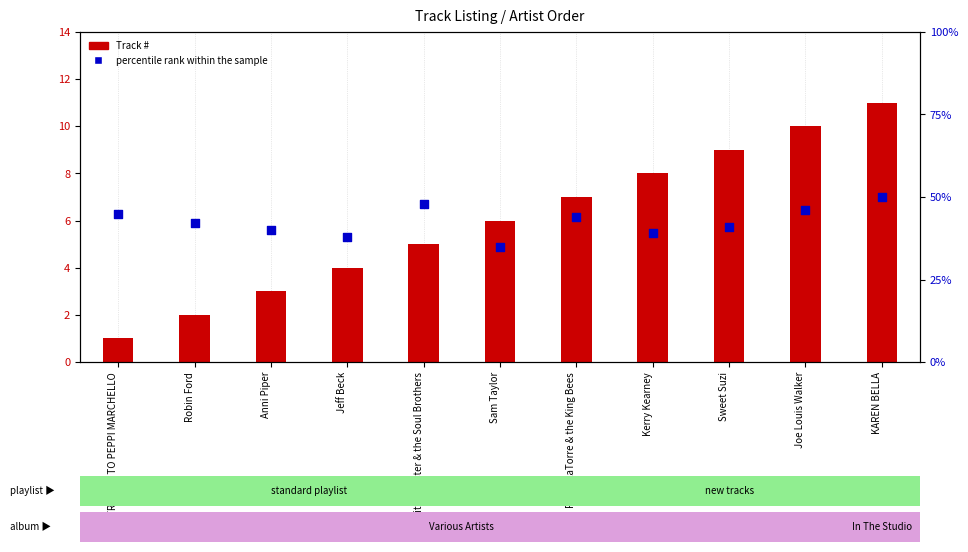

Which series contains the highest Y value?

percentile rank within the sample